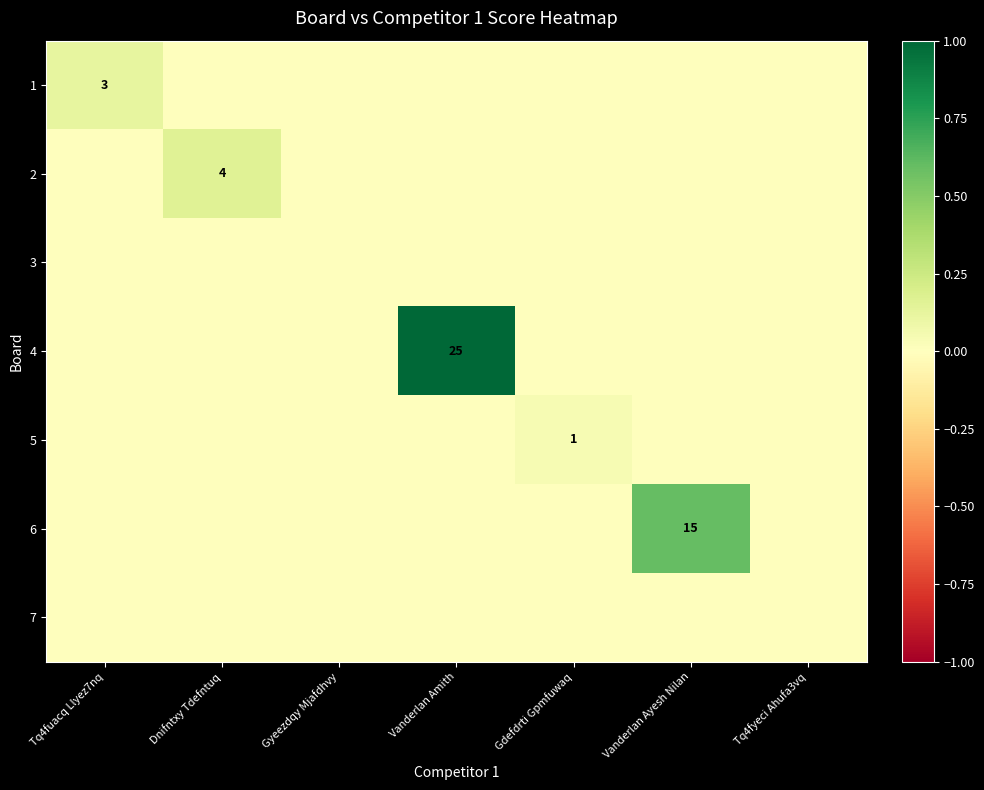

How many data points does each series have?

7